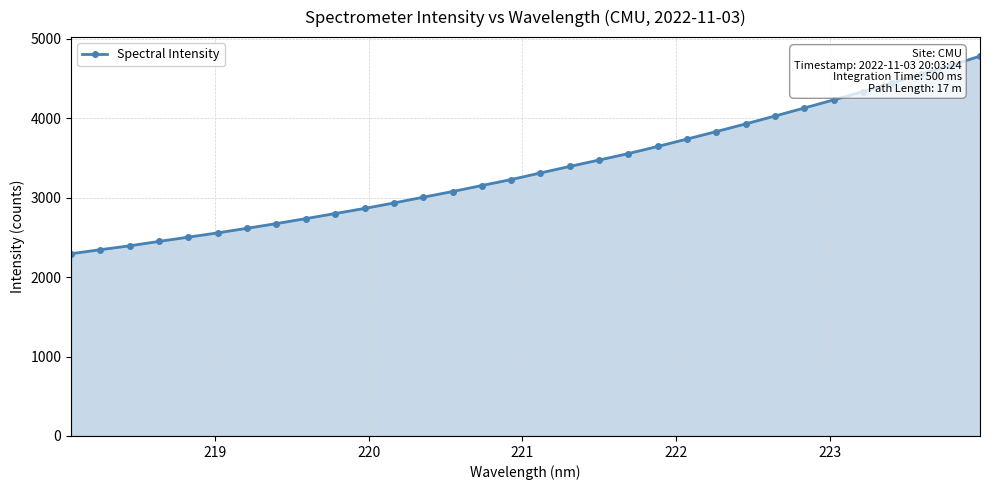

What is the smallest value displayed?

2293.4